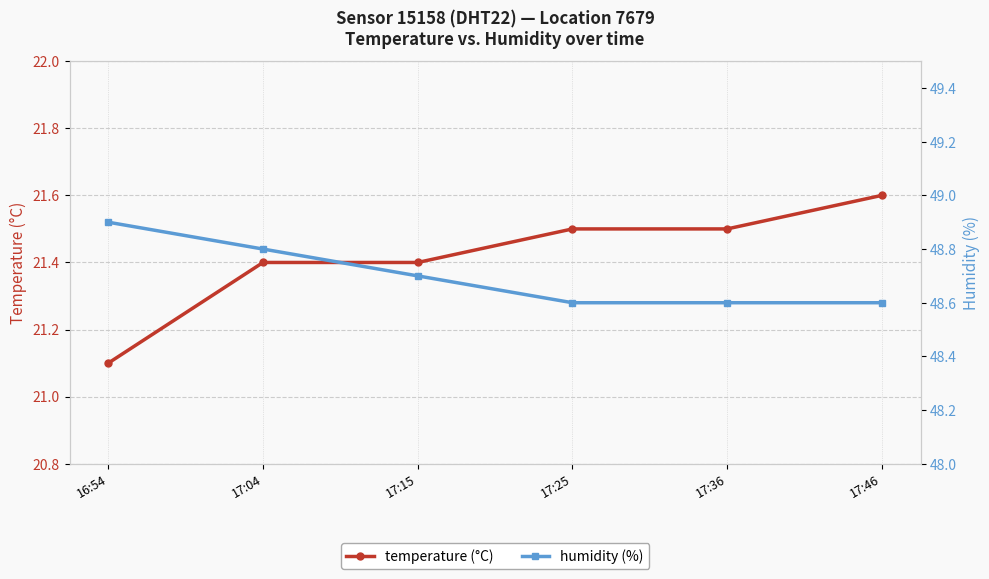

True or false: temperature (°C) has a value of 7.4 at 17:36.

False